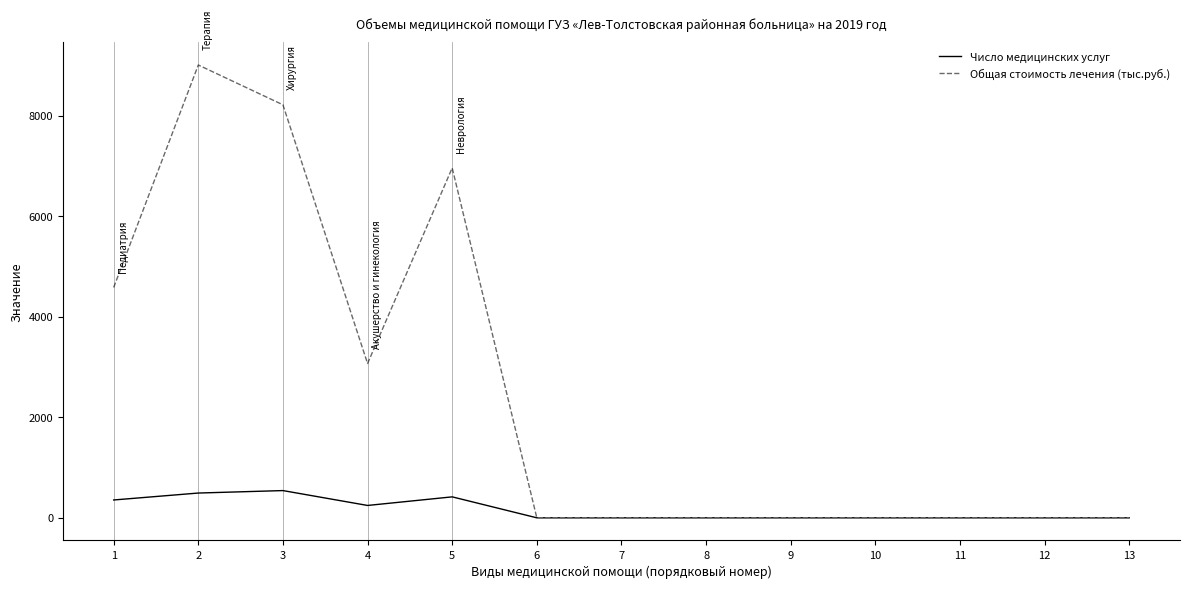

The value of Общая стоимость лечения (тыс.руб.) at 6 is 0.0. True or false?

True